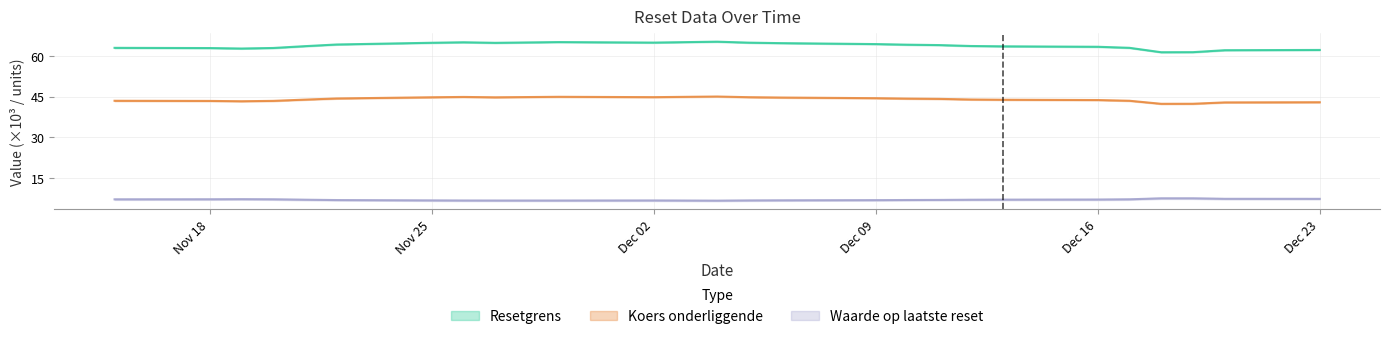

How many interior local peaks does the Waarde op laatste reset series have?

2